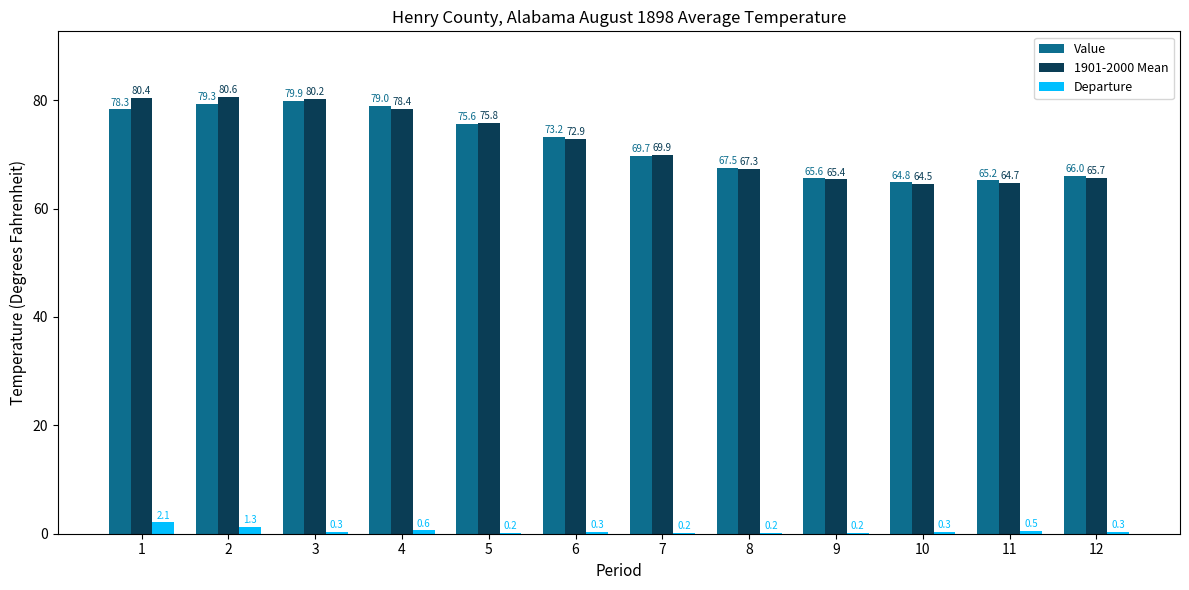

Reading left to right, extract all data points from this chart.

Value: 1=78.3	2=79.3	3=79.9	4=79.0	5=75.6	6=73.2	7=69.7	8=67.5	9=65.6	10=64.8	11=65.2	12=66.0
1901-2000 Mean: 1=80.4	2=80.6	3=80.2	4=78.4	5=75.8	6=72.9	7=69.9	8=67.3	9=65.4	10=64.5	11=64.7	12=65.7
Departure: 1=2.1	2=1.3	3=0.3	4=0.6	5=0.2	6=0.3	7=0.2	8=0.2	9=0.2	10=0.3	11=0.5	12=0.3